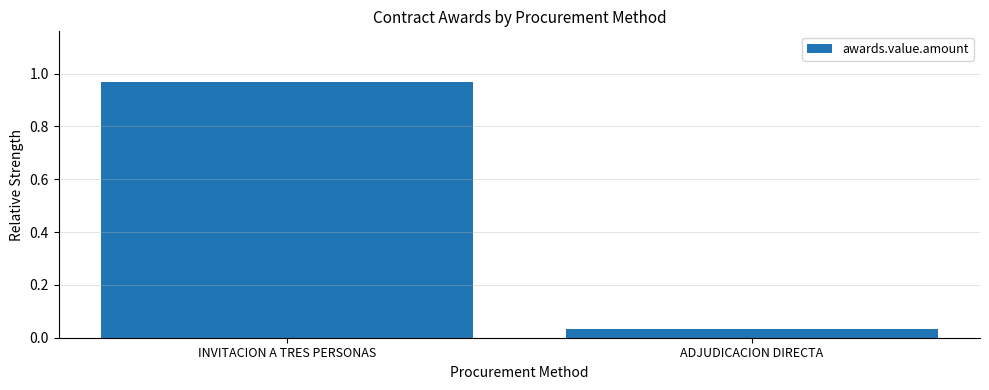

The chart shows a value of 1.4 at INVITACION A TRES PERSONAS. True or false?

False